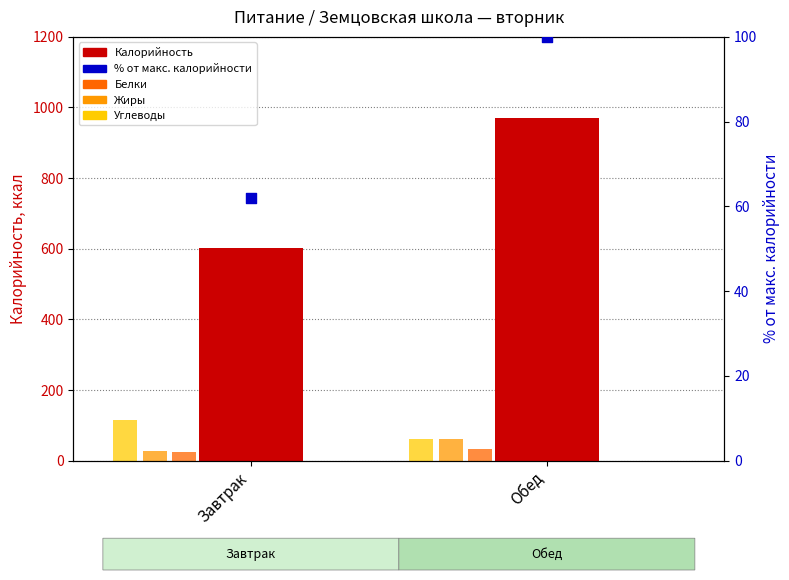

What are all the series names shown in the legend?

Калорийность, Белки, Жиры, Углеводы, % калорийности